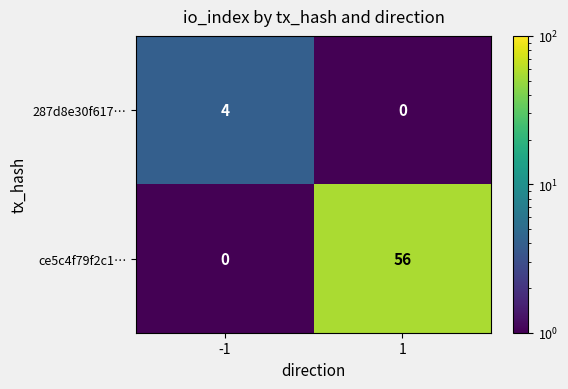

Reading left to right, what are all the values shown in this chart?

287d8e30f617…: 4	0
ce5c4f79f2c1…: 0	56